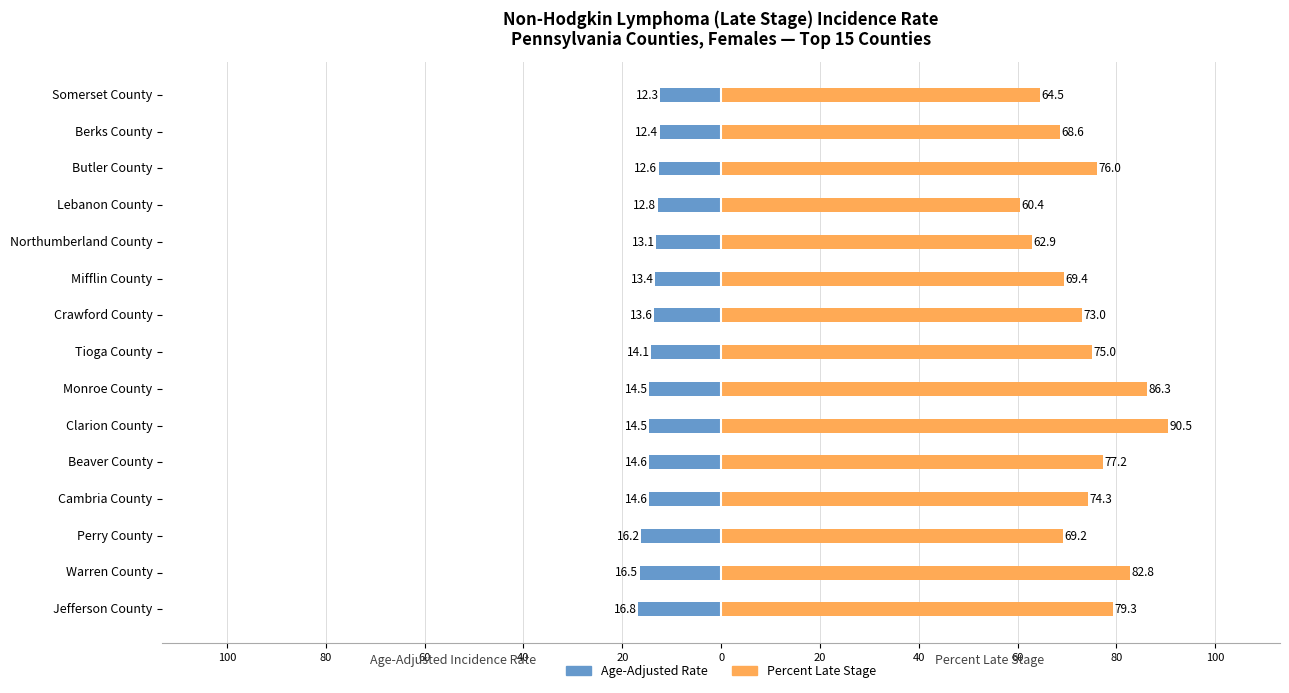

What is the sum of all Age-Adjusted Rate values?

-212.0